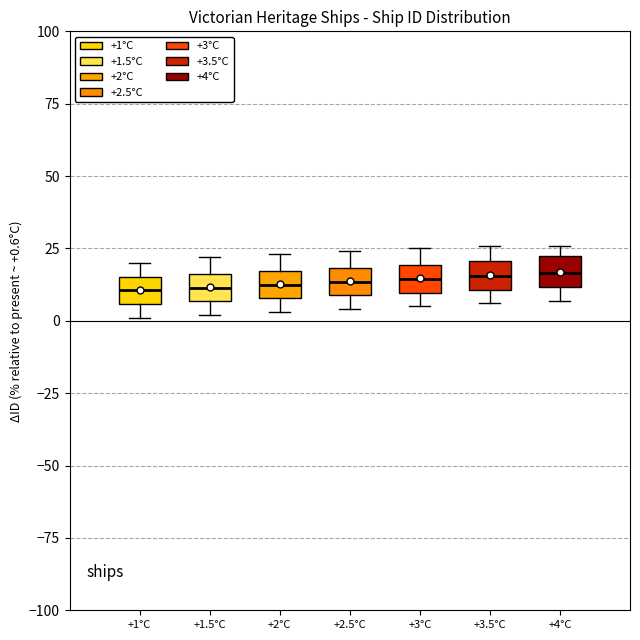

Reading left to right, read every box against the y-axis: the position of its median line, the range the box covers, and the ends of its whiskers. The values are not printed on the chart, so give them approximately, as read against the axis.

+1°C: median 10, box 5 to 15, whiskers 0 to 20
+1.5°C: median 10, box 5 to 15, whiskers 0 to 20
+2°C: median 15 (inside the box), box 10 to 15, whiskers 5 to 25
+2.5°C: median 15, box 10 to 20, whiskers 5 to 25
+3°C: median 15, box 10 to 20, whiskers 5 to 25
+3.5°C: median 15, box 10 to 20, whiskers 5 to 25
+4°C: median 15, box 10 to 20, whiskers 5 to 25